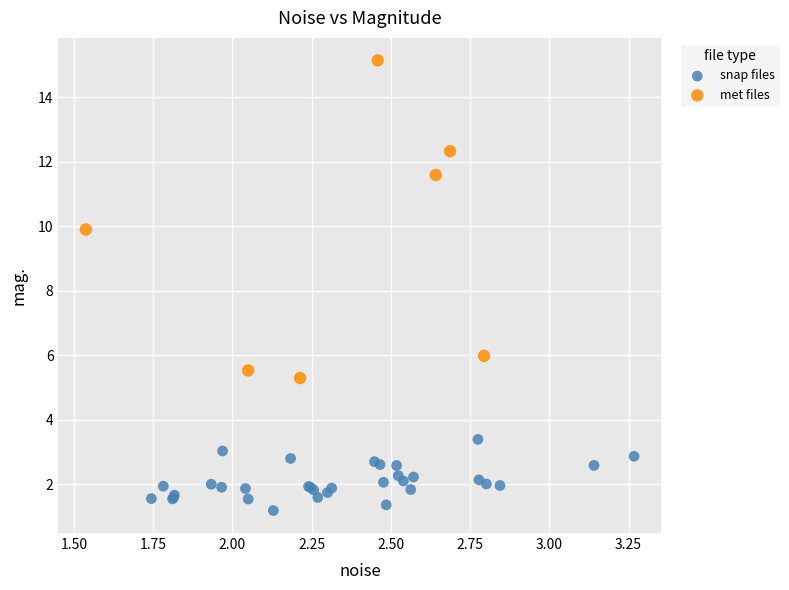

Which series has the largest Y range (max minus min)?

met files